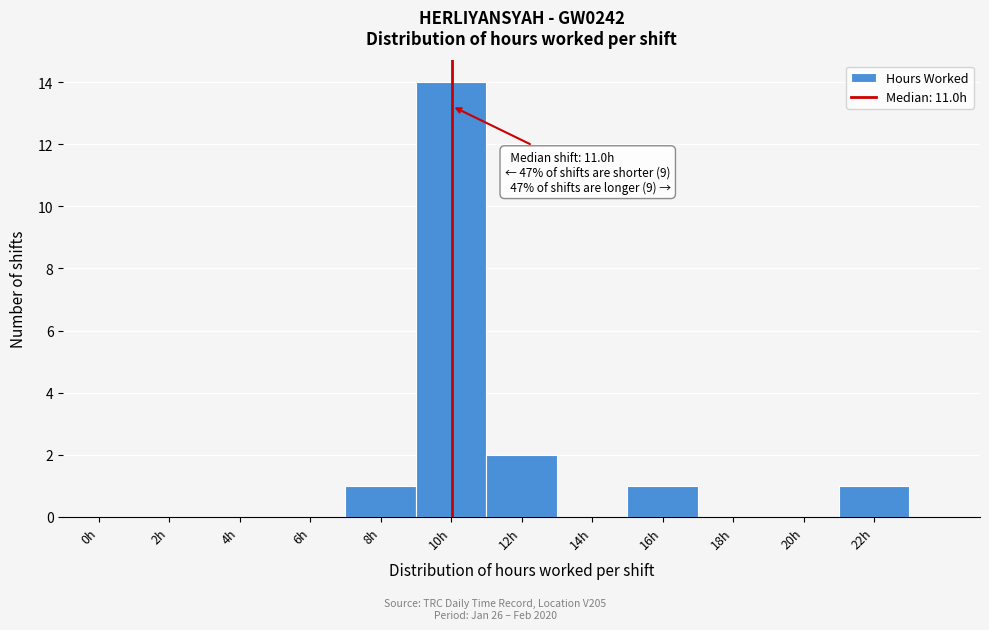

Reading left to right, what are all the values shown in this chart?

0h=0	2h=0	4h=0	6h=0	8h=1	10h=14	12h=2	14h=0	16h=1	18h=0	20h=0	22h=1